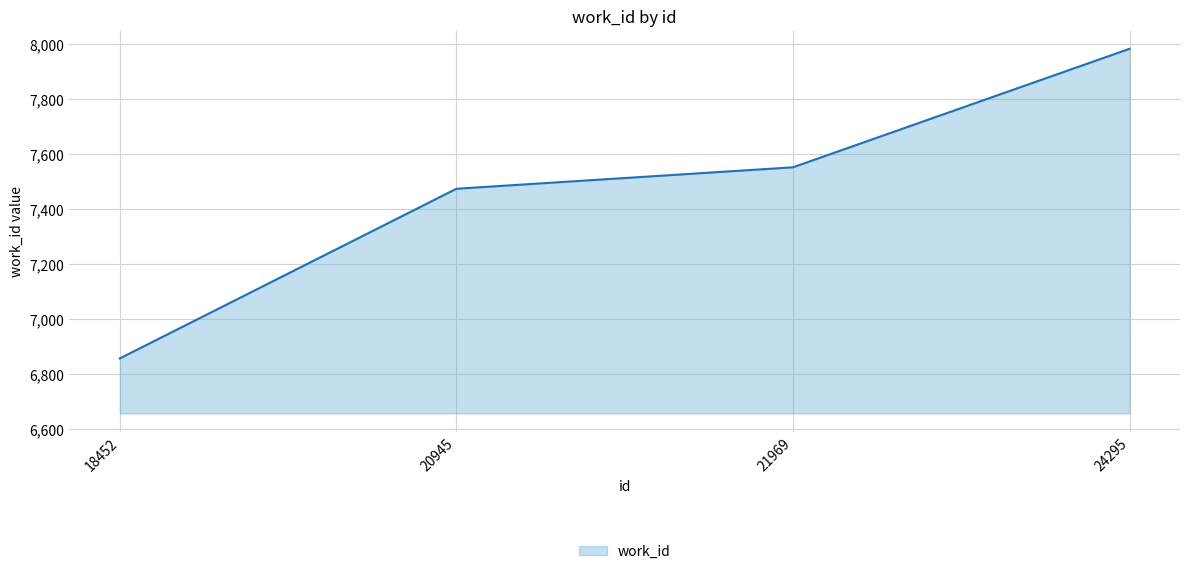

What value does the data have at 21969, to the nearest 10?

7550